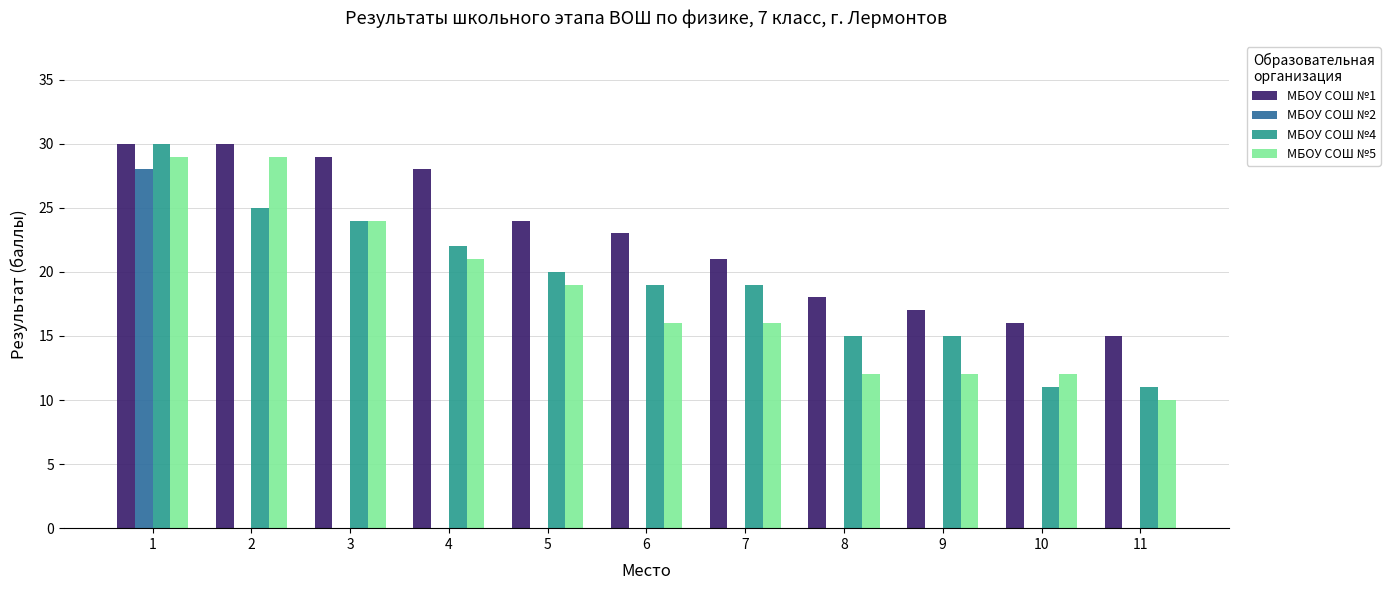

What is the average value of the МБОУ СОШ №1 series?

23